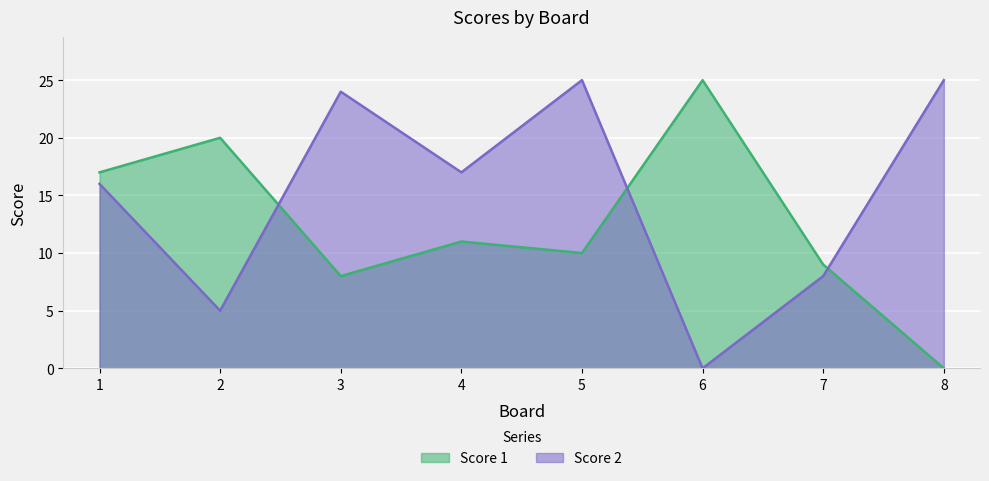

How many data points in Score 2 are less than 17?

4